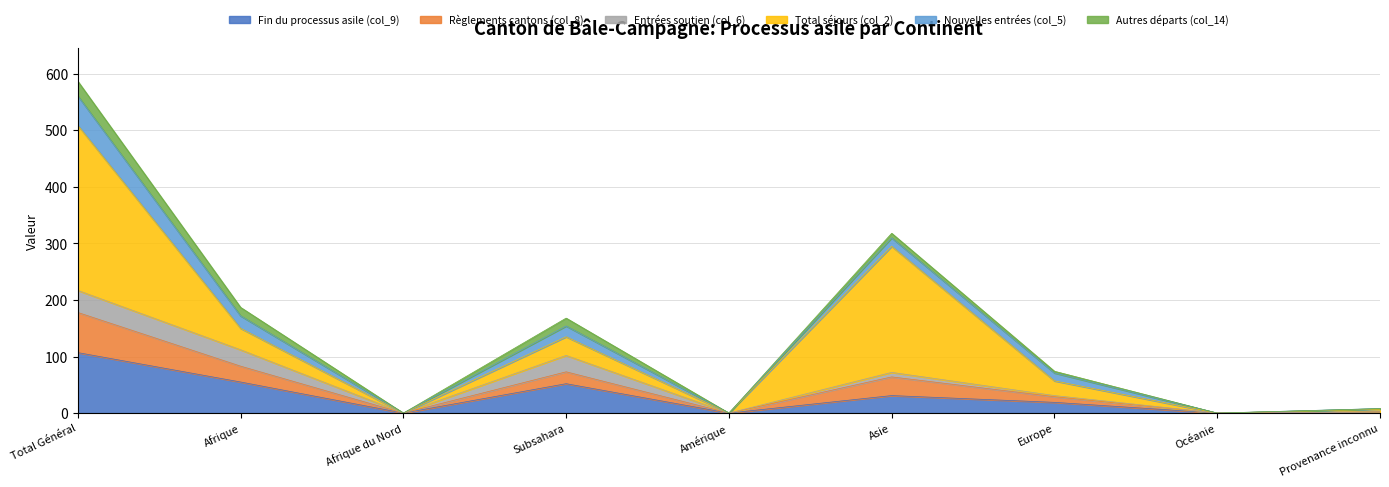

Which has a higher value, Afrique du Nord or Provenance inconnu?

Provenance inconnu